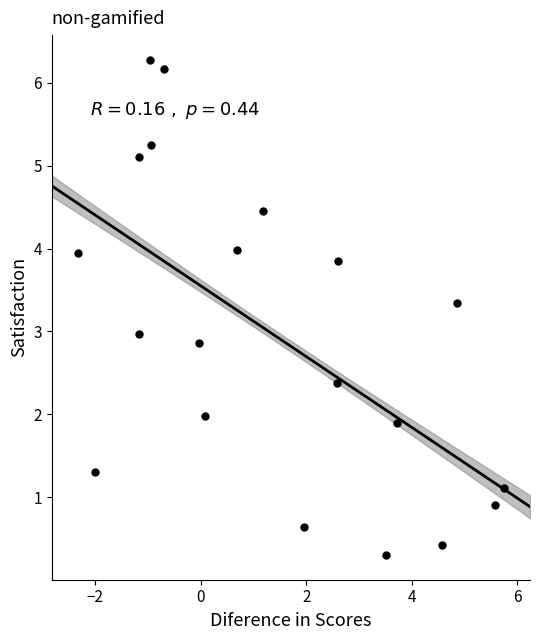

What is the range of Y values (max minus min)?

6.0